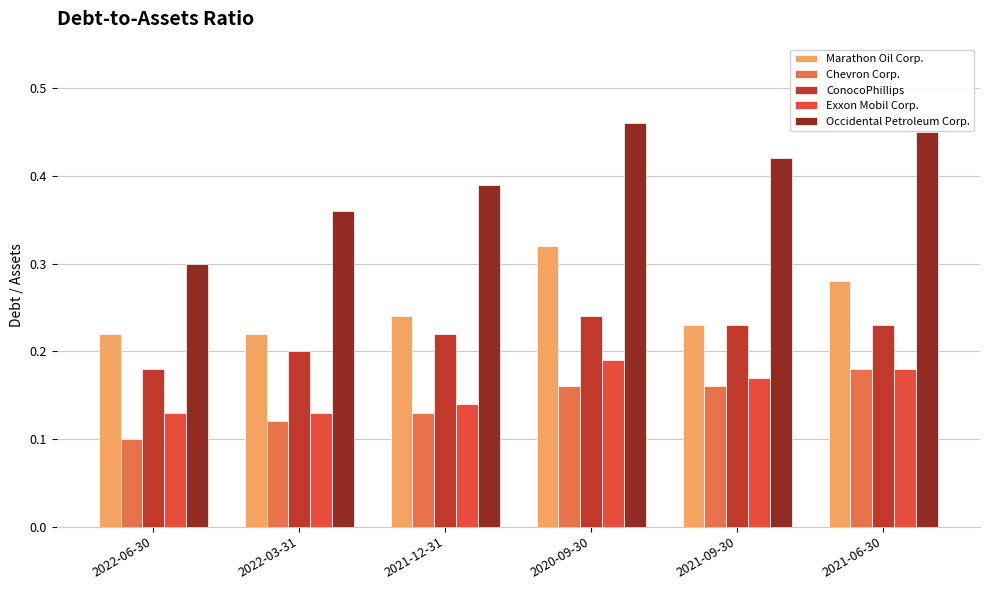

List the series in order of their peak value, highest first.

Occidental Petroleum Corp., Marathon Oil Corp., ConocoPhillips, Exxon Mobil Corp., Chevron Corp.